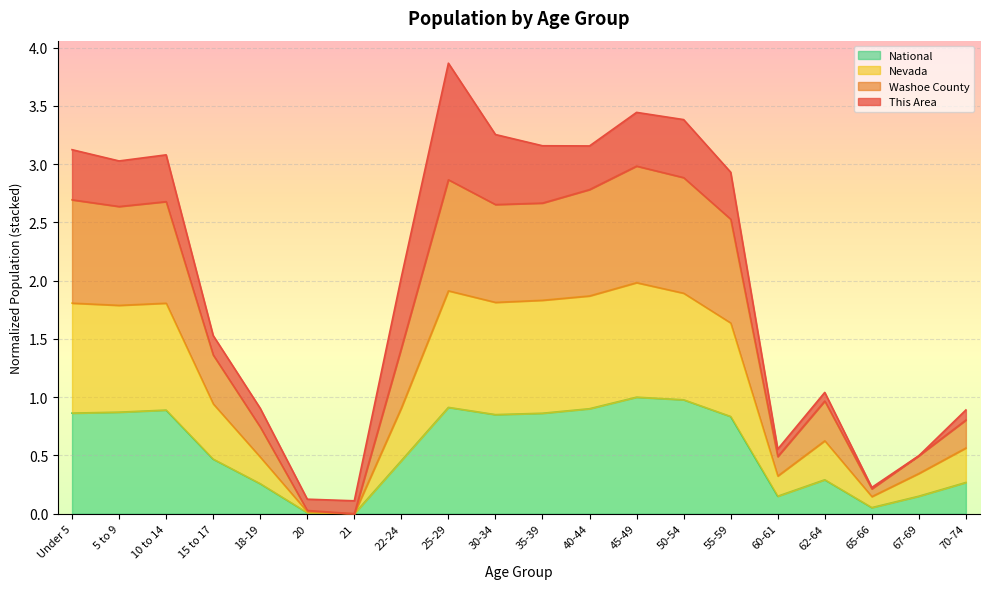

What is the sum of the National values at 65-66 and 25-29?

1.0